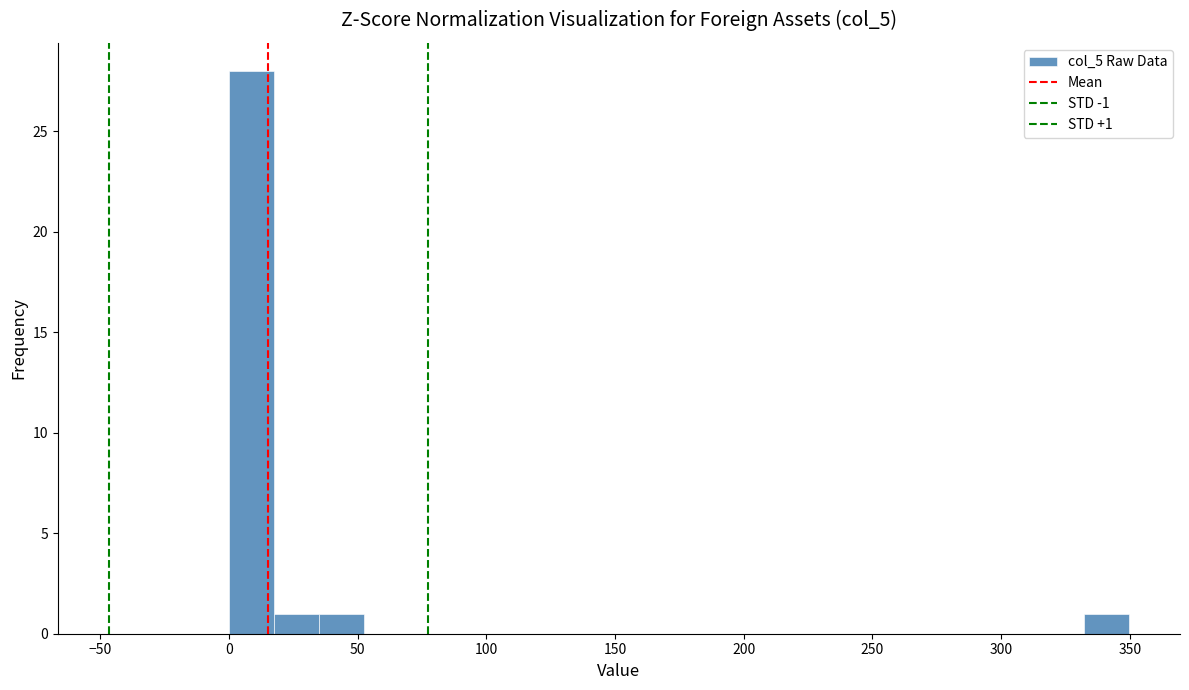

Around what value on the x-axis is the tallest bar? Give the approximate position of its centre, as read against the axis.

10